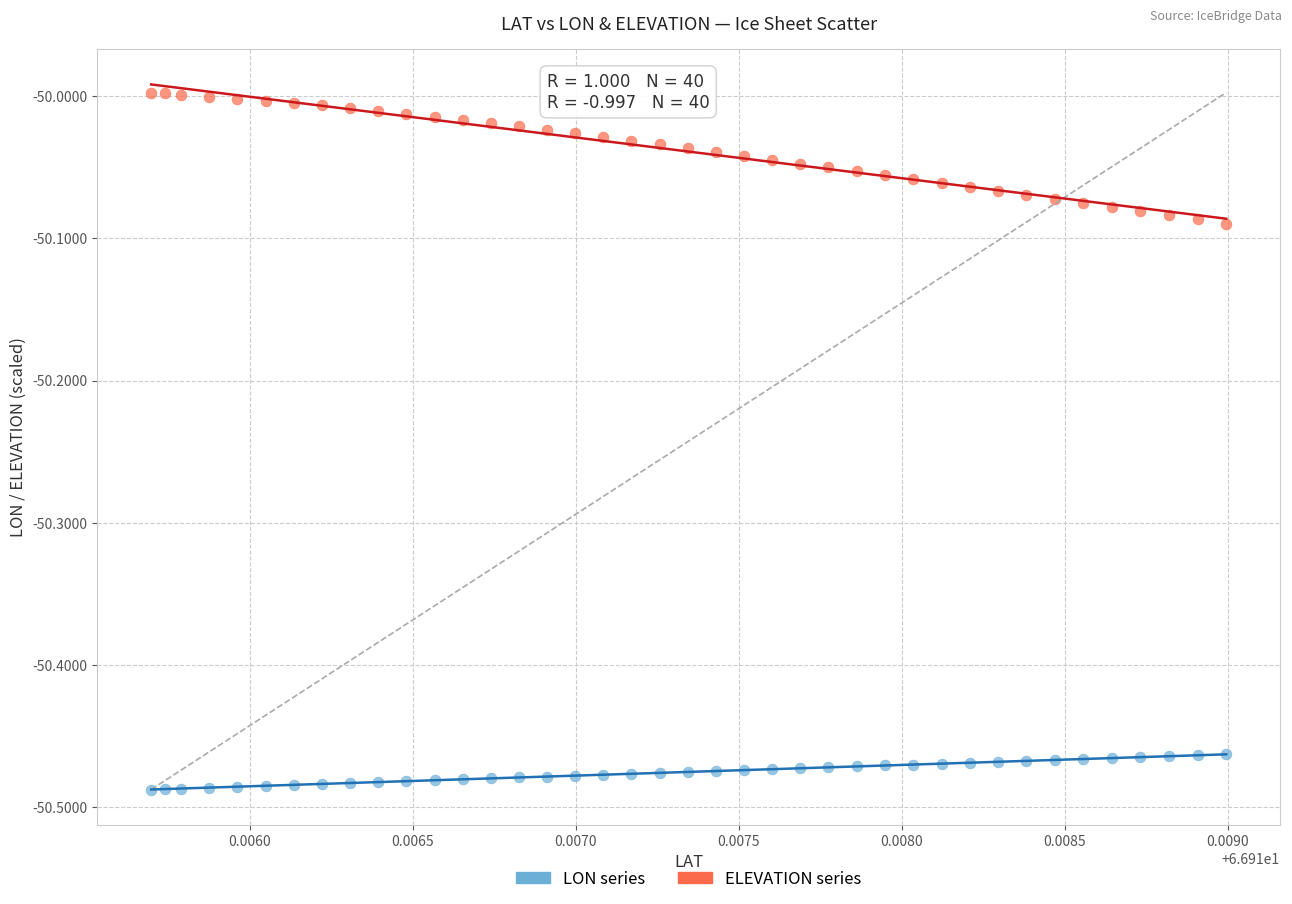

Across all data points, what is the range of Y values (max minus min)?

0.5